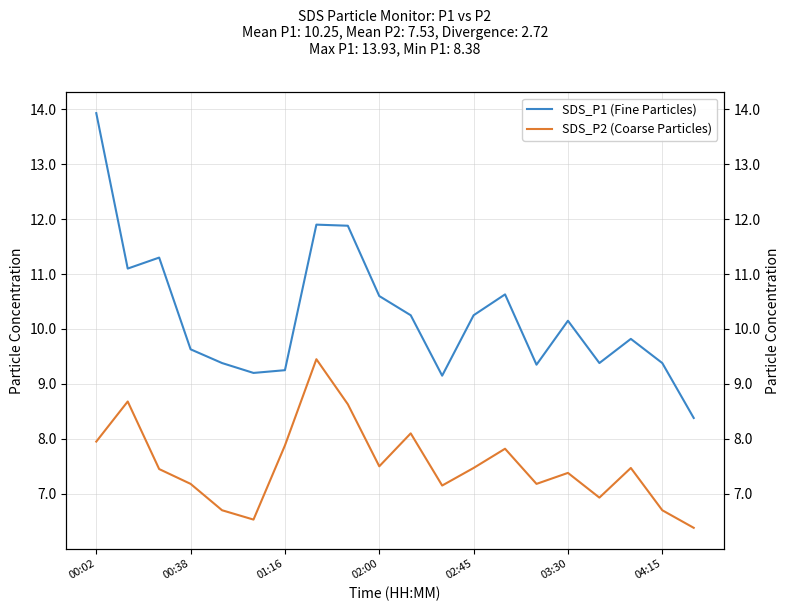

Where does the SDS_P1 (Fine Particles) series first go above 10?

00:02